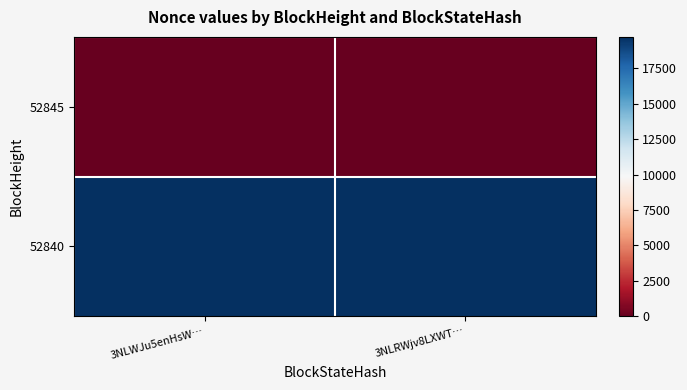

Which series changed the most between 3NLWJu5enHsW… and 3NLRWjv8LXWT…?

52845